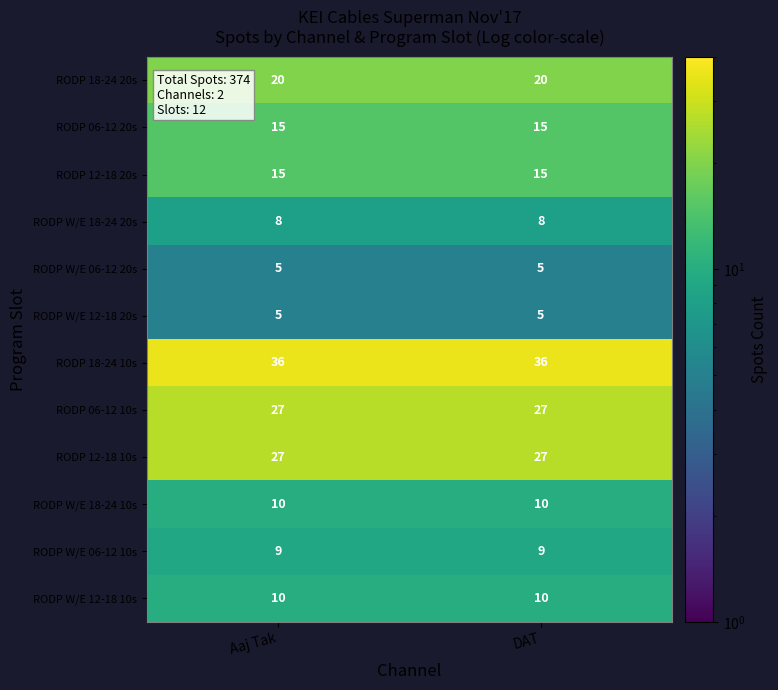

Which series has the largest total across all categories?

RODP 18-24 10s